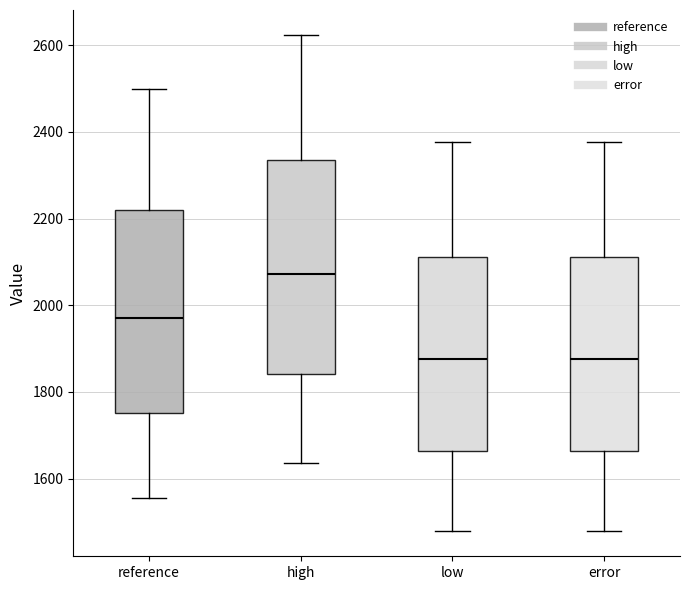

Which box is the tallest, from its lower edge to its upper edge?

high